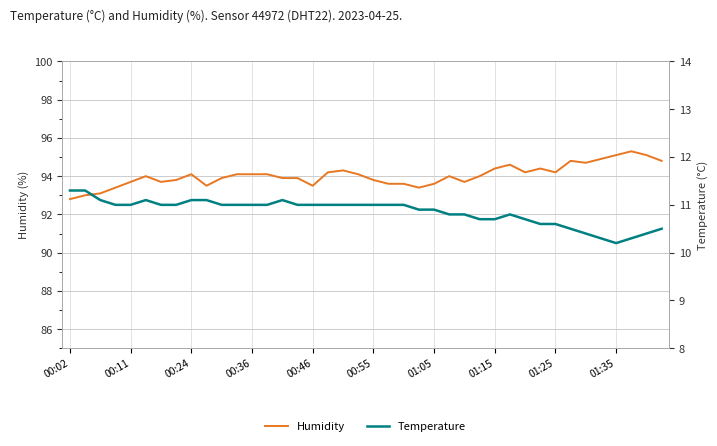

Where does the temperature series first go above 11?

00:02